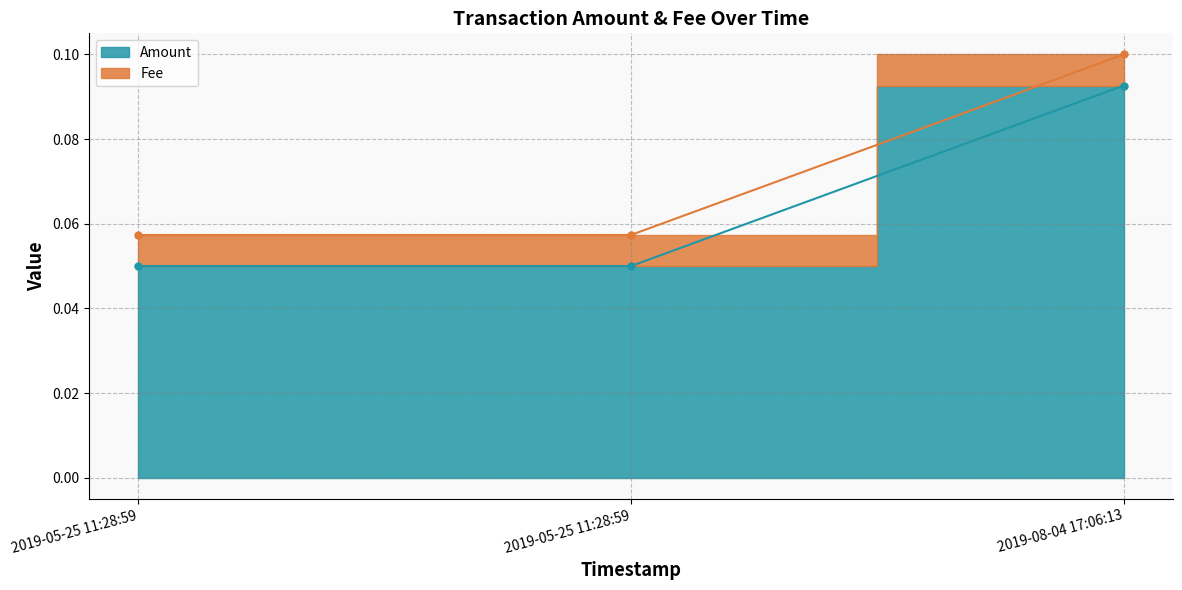

True or false: the data shows 0.1 at 2019-08-04 17:06:13.

True